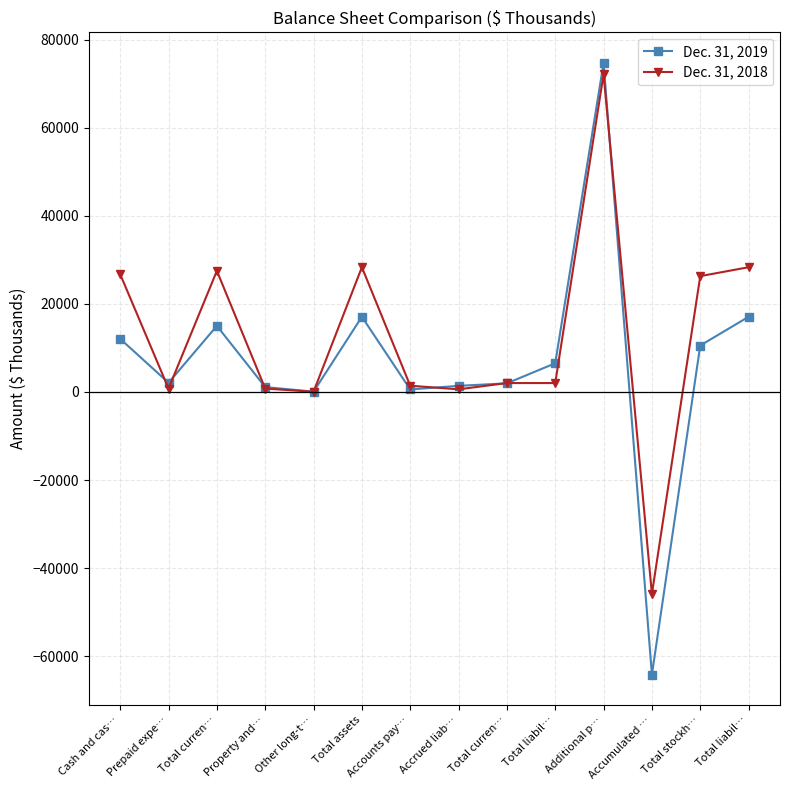

At which label does Dec. 31, 2018 first exceed 2024?

Cash and cas…